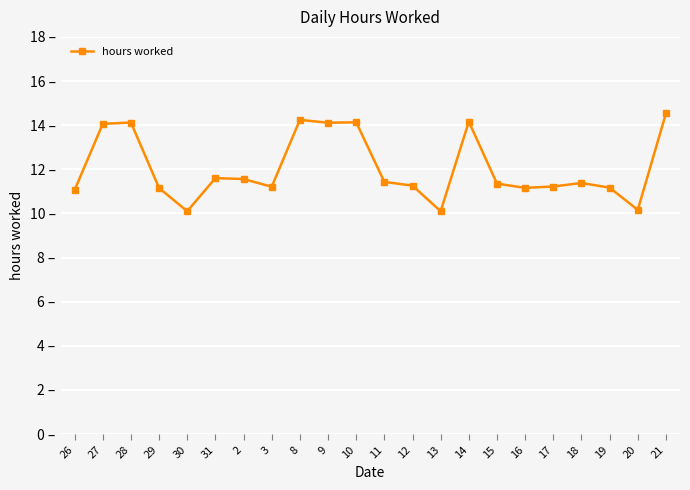

Rank the categories by value from lowest to highest.

30, 13, 20, 26, 29, 16, 19, 3, 17, 12, 15, 18, 11, 2, 31, 27, 9, 28, 10, 14, 8, 21